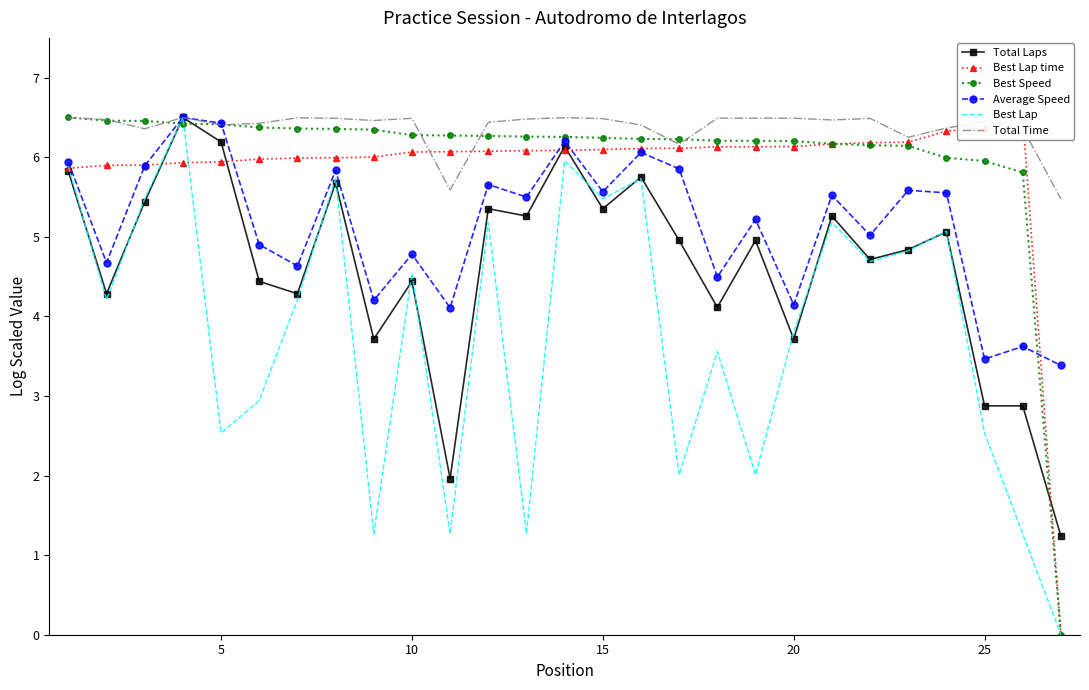

Is it true that Average Speed equals 6.4 at 5?

True